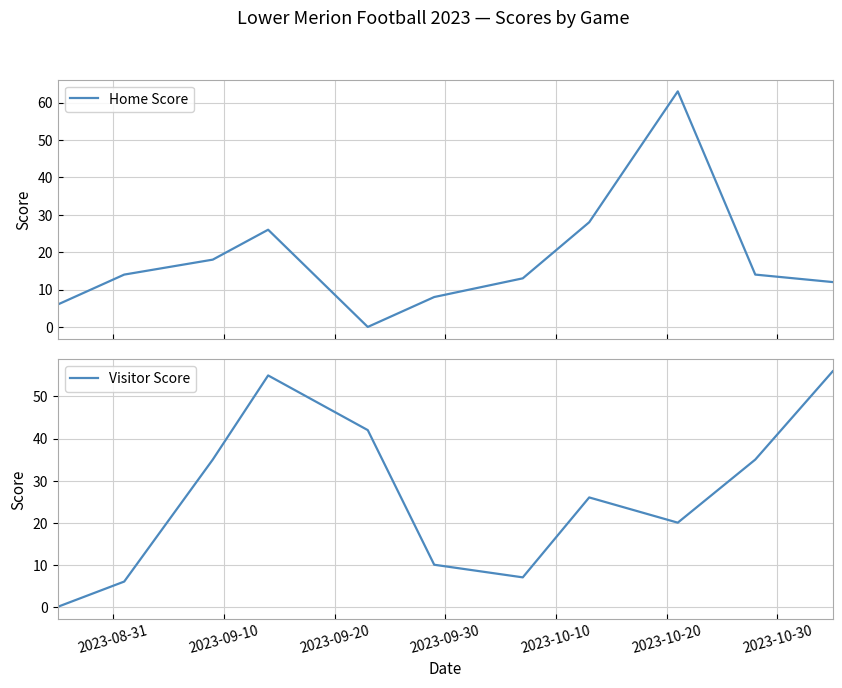

In Home Score, how many points are higher than both neighbors (excluding endpoints)?

2